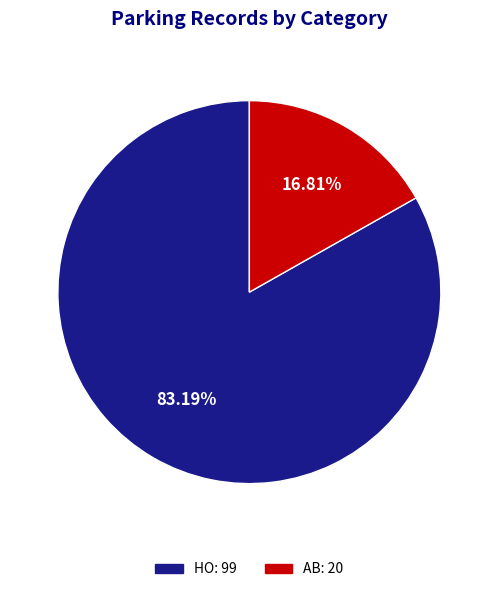

What is the majority slice?

HO